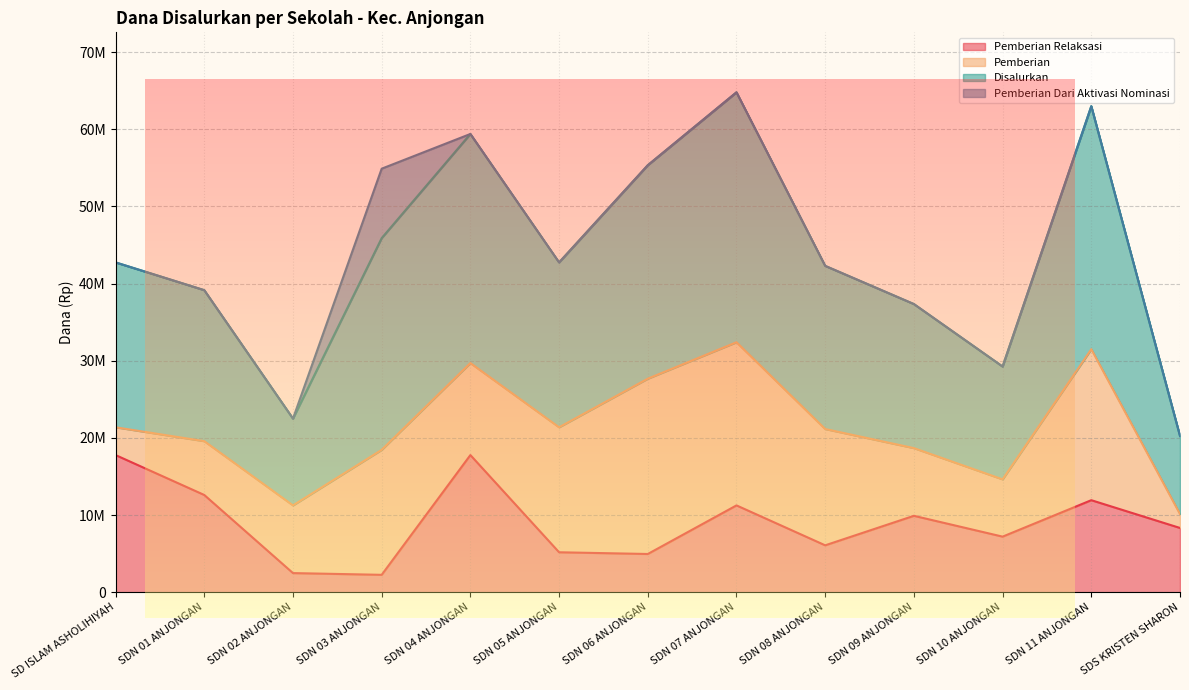

At which category does Pemberian Relaksasi reach its first local peak?

SDN 04 ANJONGAN